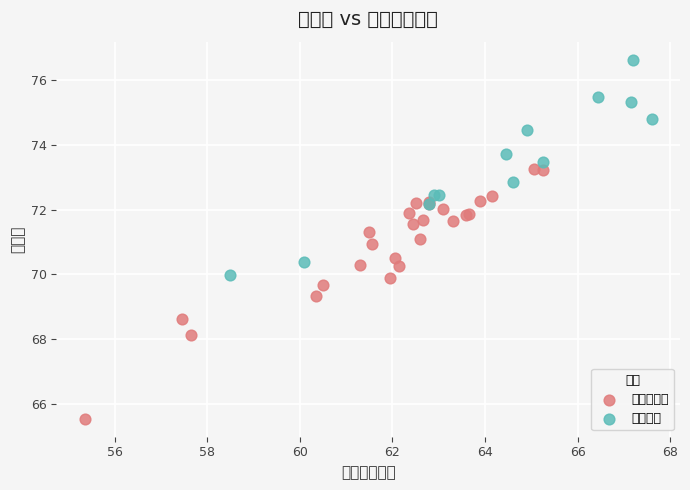

Which series has the largest Y range (max minus min)?

未进入体检